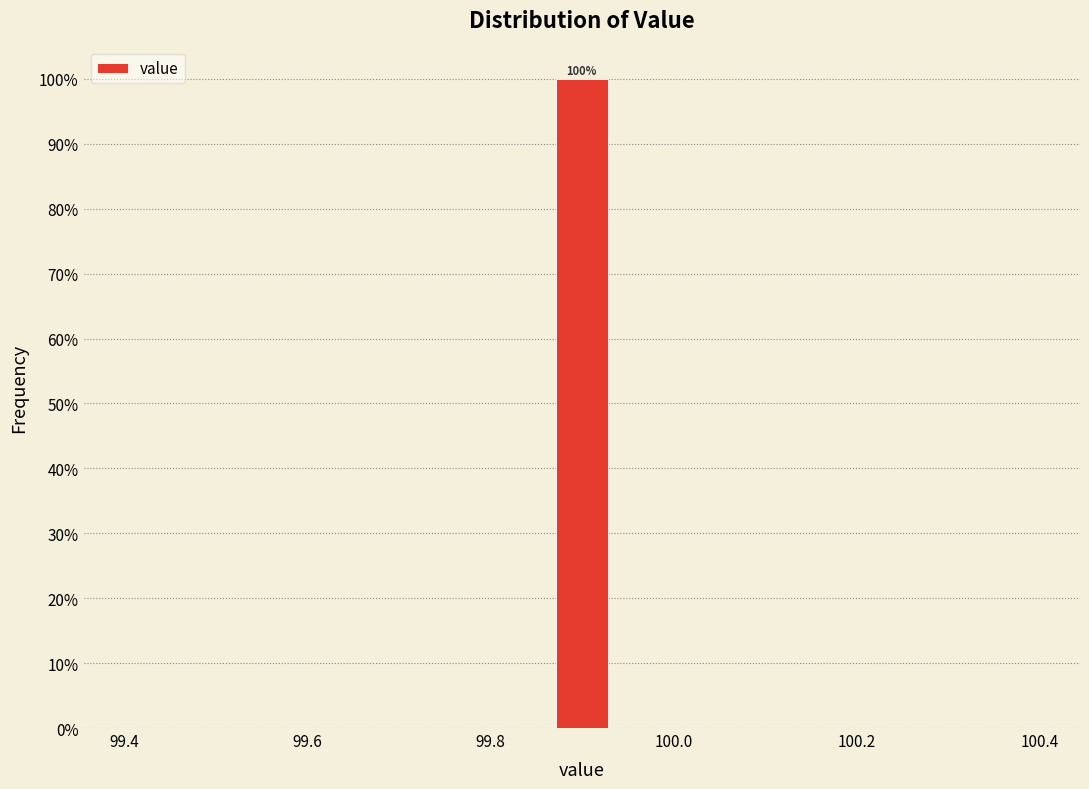

Around what value on the x-axis is the tallest bar? Give the approximate position of its centre, as read against the axis.

99.90